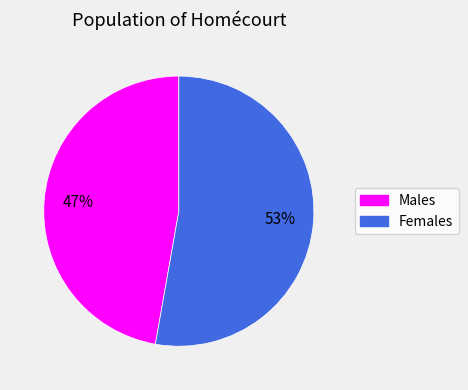

To the nearest percent, what is the difference between the largest and smallest slice percentages?

6%